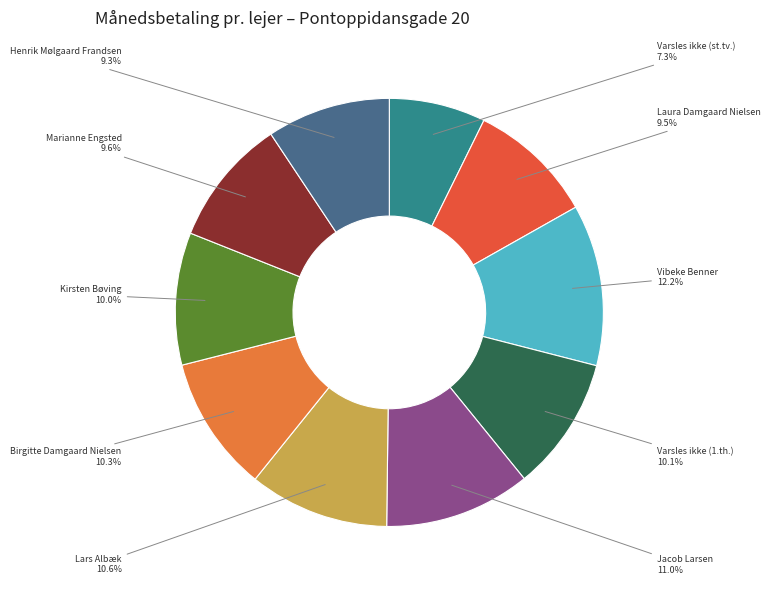

What is the smallest slice in the pie chart?

Varsles ikke (st.tv.)